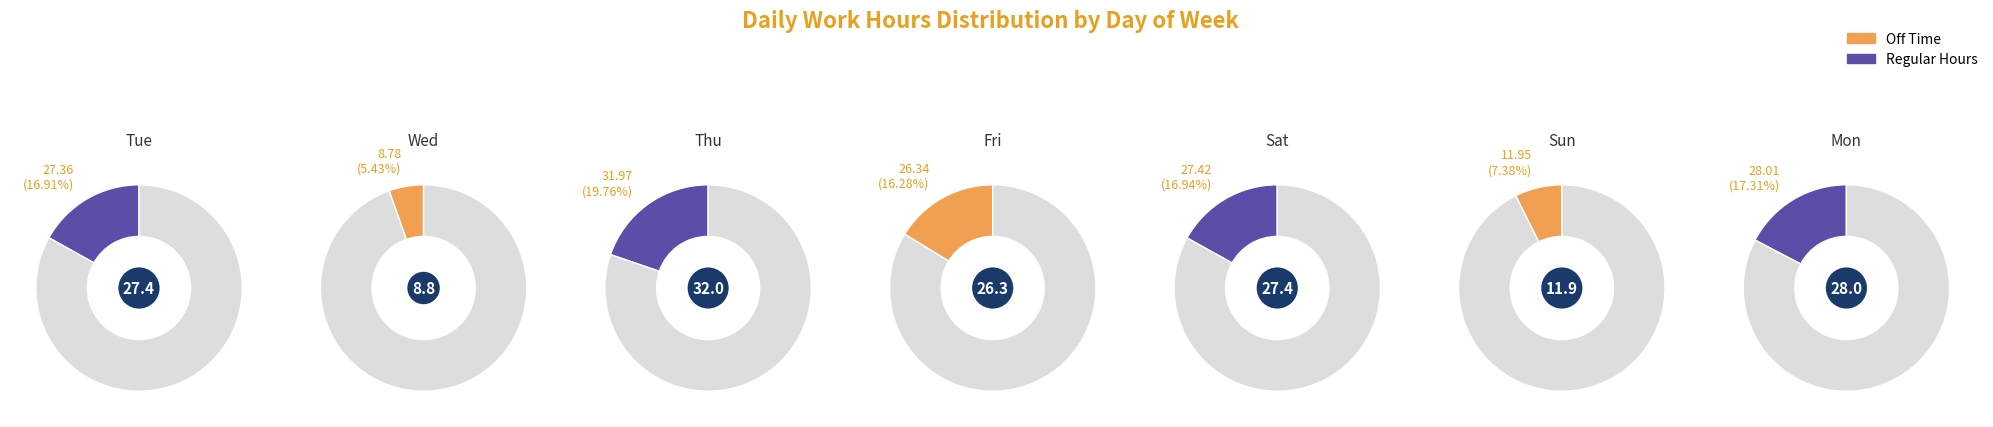

Is it true that Day 6 is 21% of the pie?

False